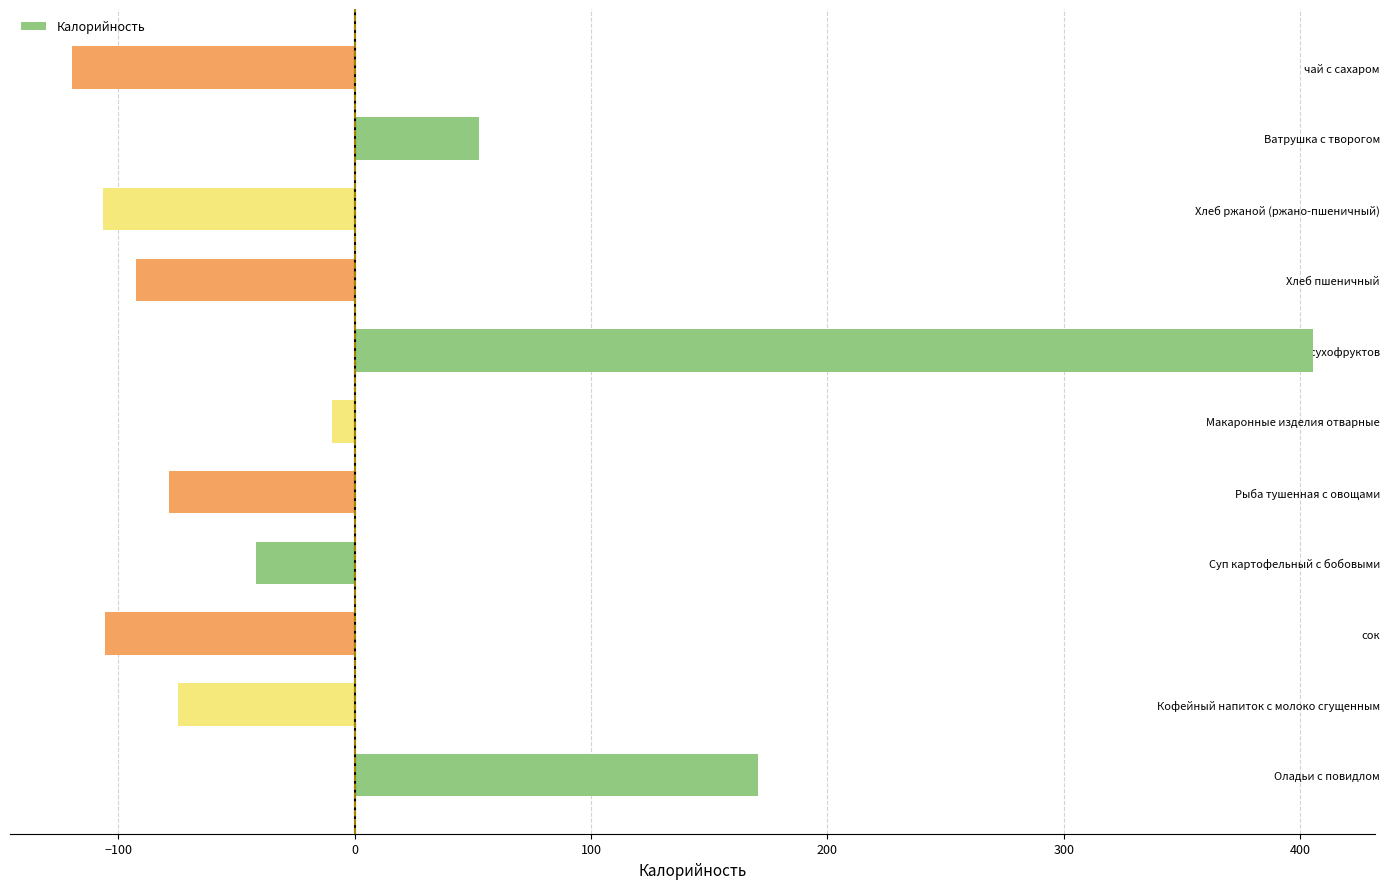

At which label is the value closest to 142?

Оладьи с повидлом